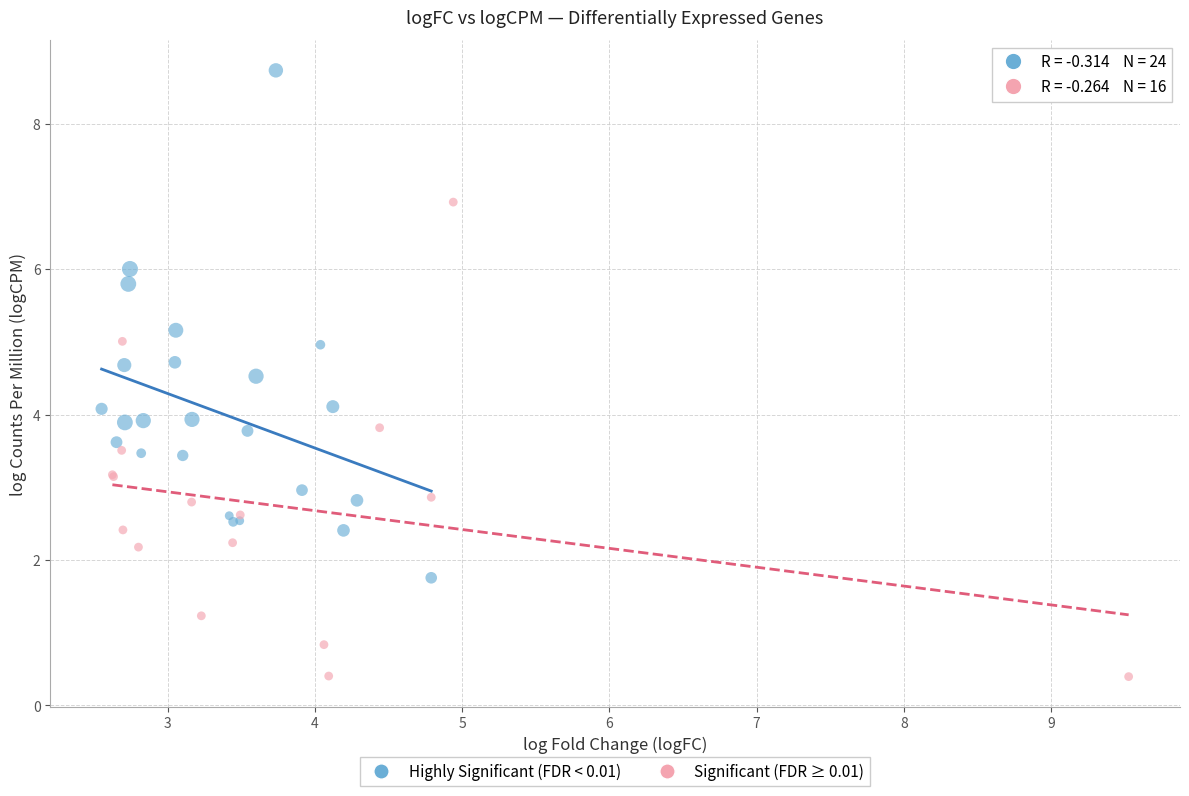

Which series reaches the maximum Y coordinate?

Highly Significant (FDR < 0.01)